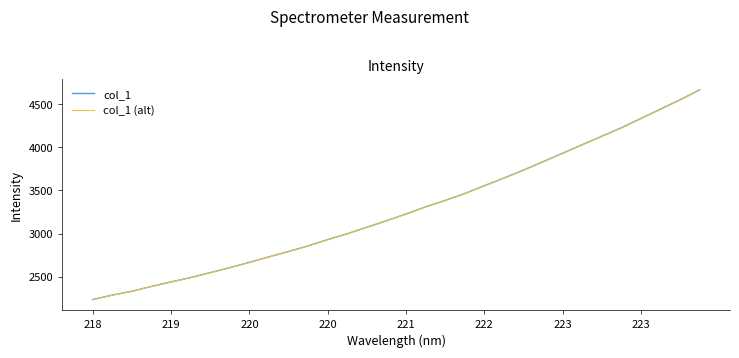

True or false: col_1 has more than 1 points higher than both neighbors.

False